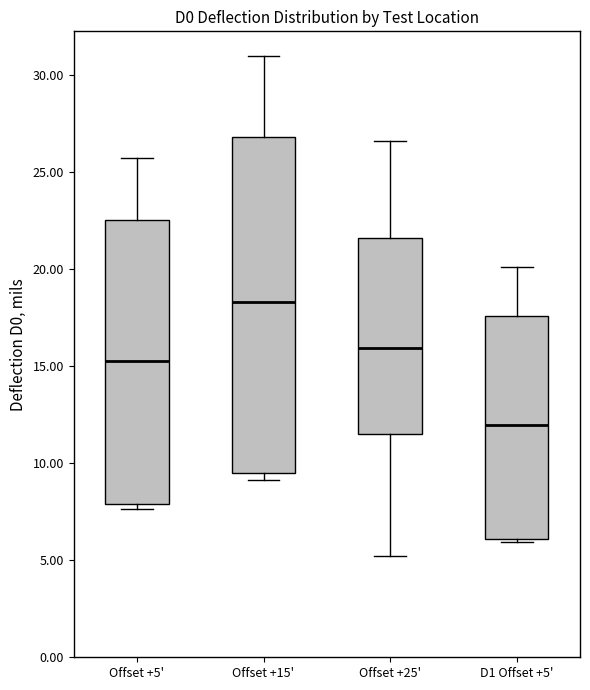

Reading left to right, transcribe this box plot: for each box, give where its median line is, the range the box spans, and where its two whiskers end, as read against the y-axis. The values are not printed on the chart, so give them approximately, as read against the axis.

Offset +5': median 15.5, box 8.0 to 22.5, whiskers 7.5 to 26.0
Offset +15': median 18.5, box 9.5 to 27.0, whiskers 9.0 to 31.0
Offset +25': median 16.0, box 11.5 to 21.5, whiskers 5.0 to 26.5
D1 Offset +5': median 12.0, box 6.0 to 17.5, whiskers 6.0 (just below the box's lower edge) to 20.0